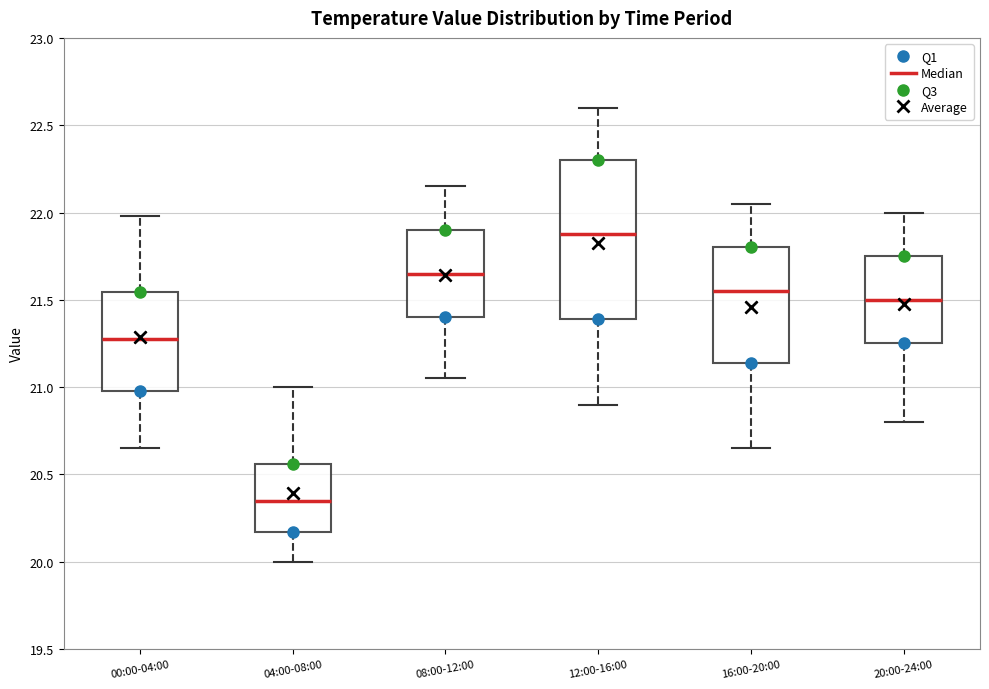

Which box is the tallest, from its lower edge to its upper edge?

12:00-16:00